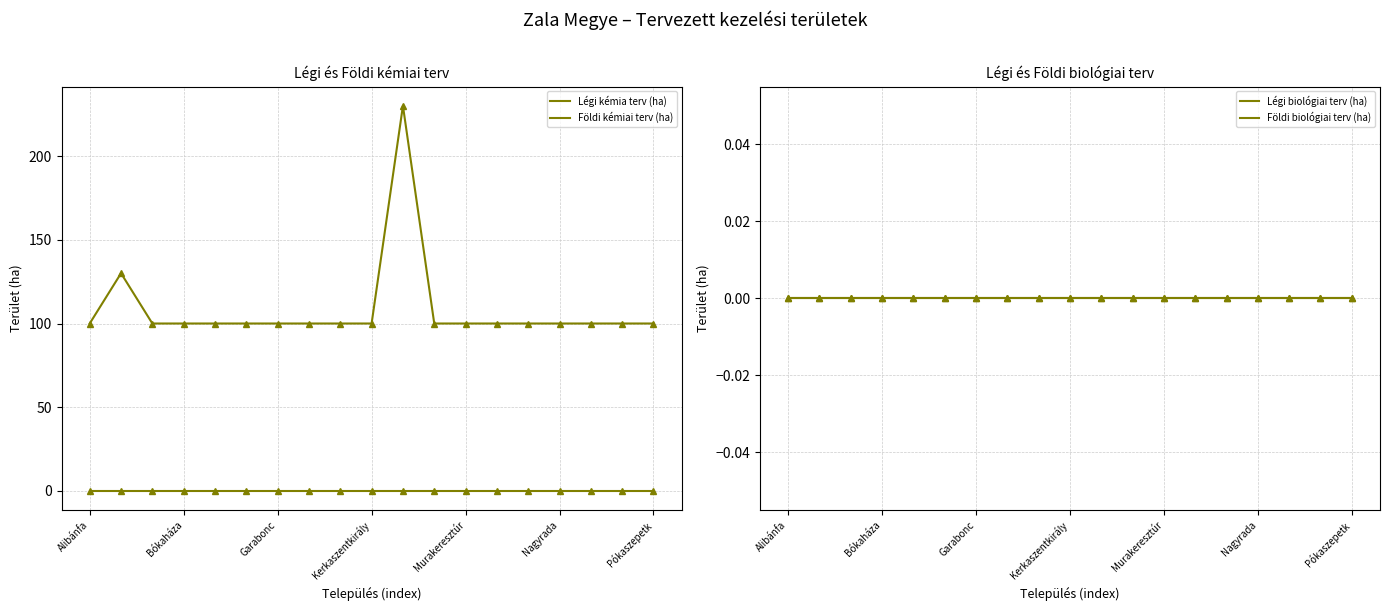

What are all the series names shown in the legend?

Légi kémia terv (ha), Földi kémiai terv (ha), Légi biológiai terv (ha), Földi biológiai terv (ha)